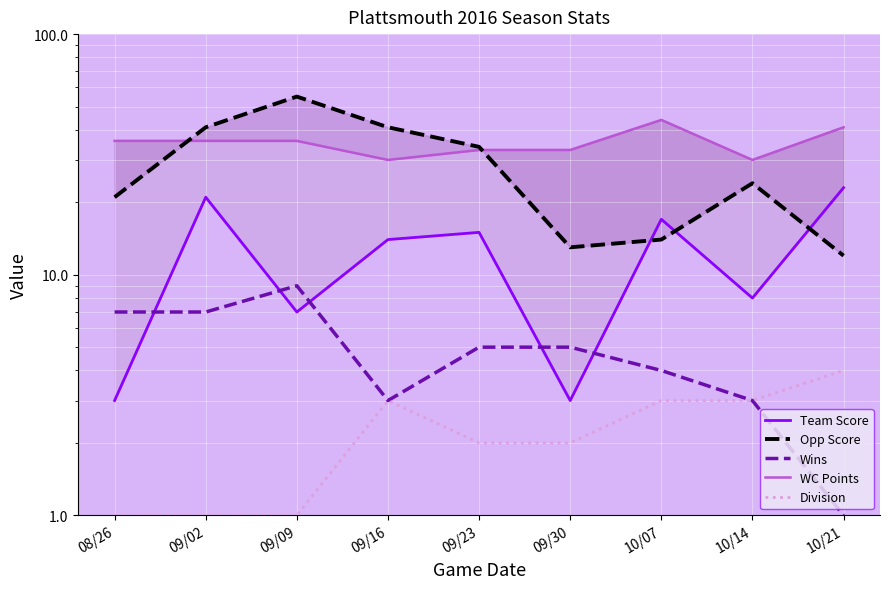

Between 09/16 and 09/30, which is larger?

09/16